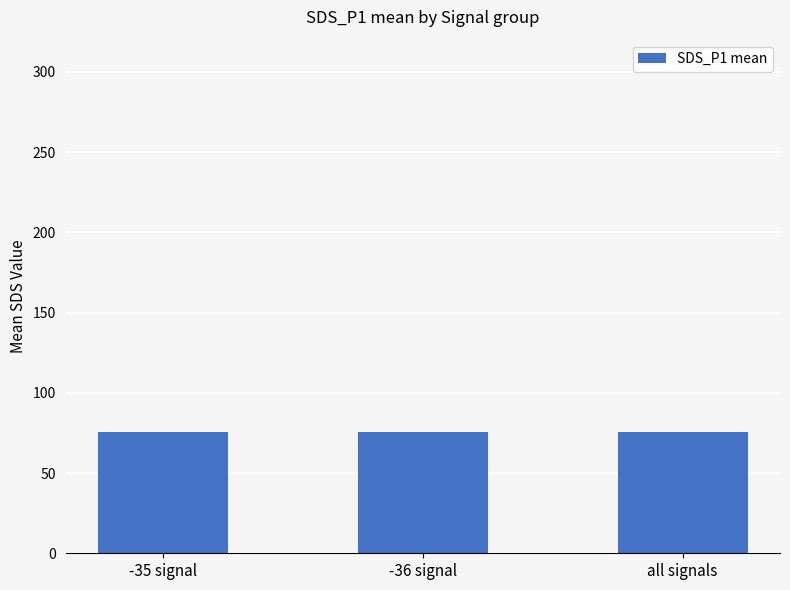

What is the label of the 2nd bar from the right?

-36 signal